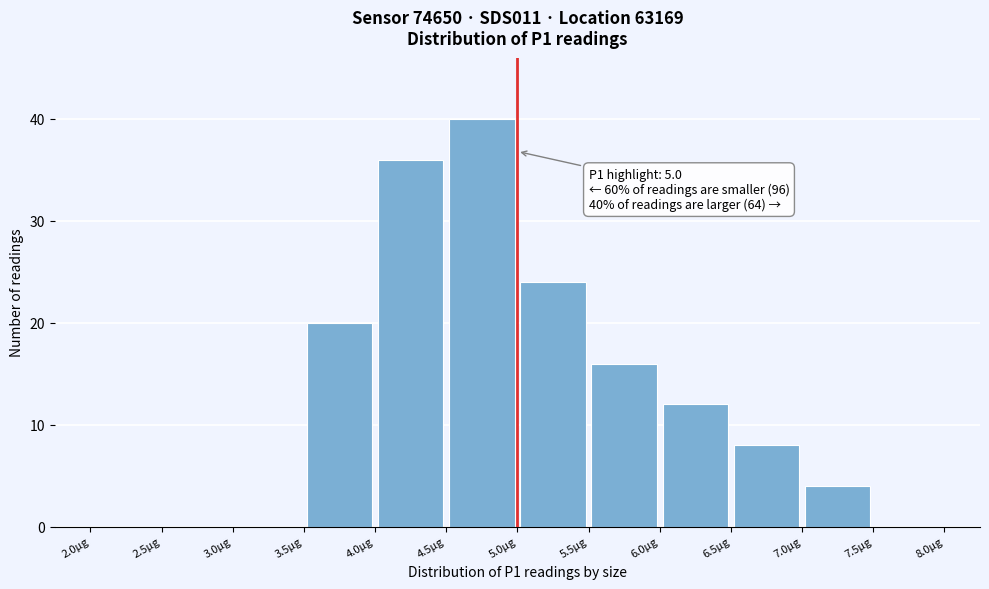

Over which range of the x-axis is the bar tallest?

4.5 to 5.0